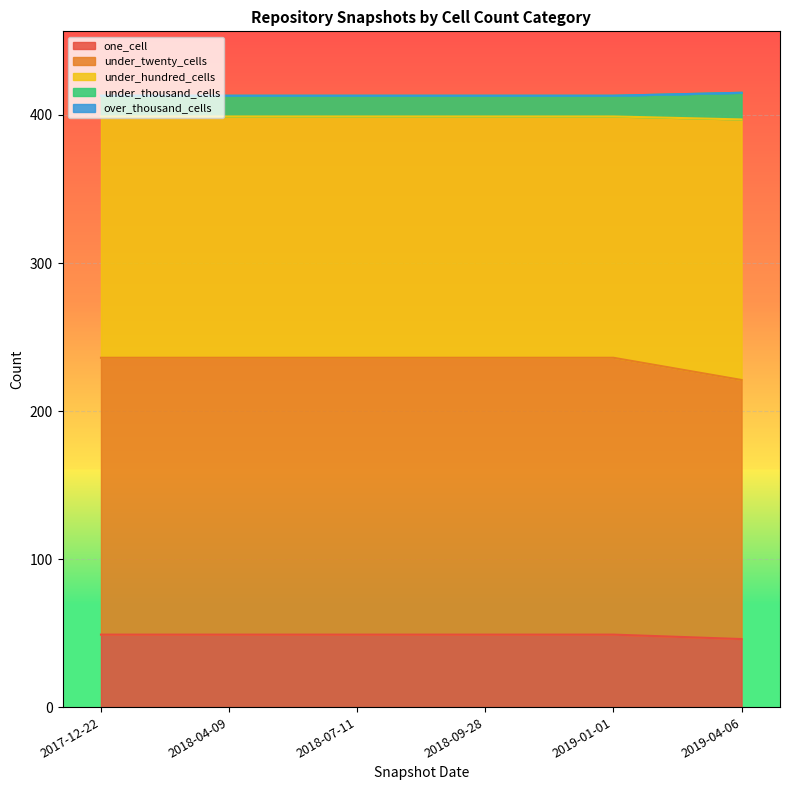

The under_twenty_cells series shows 276 at 2018-09-28. True or false?

False